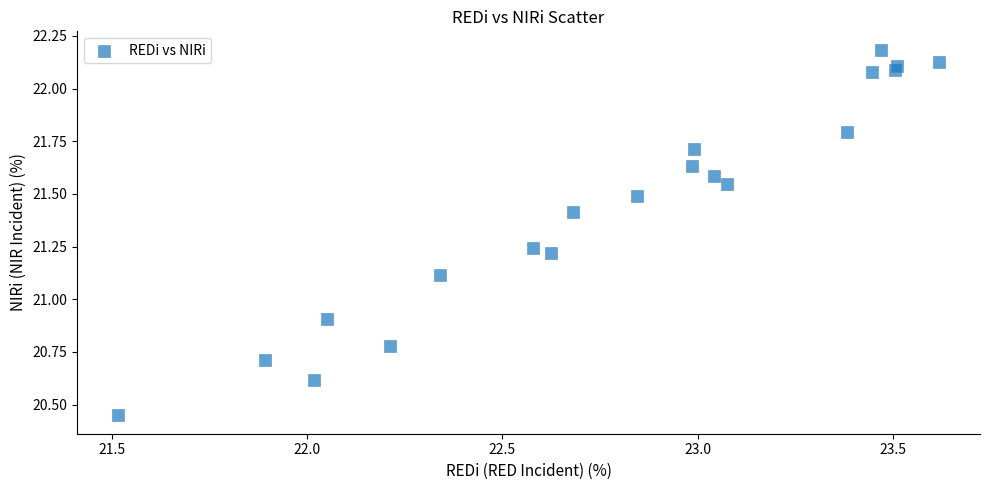

What Y value in the scatter plot is closest to 21?

20.9